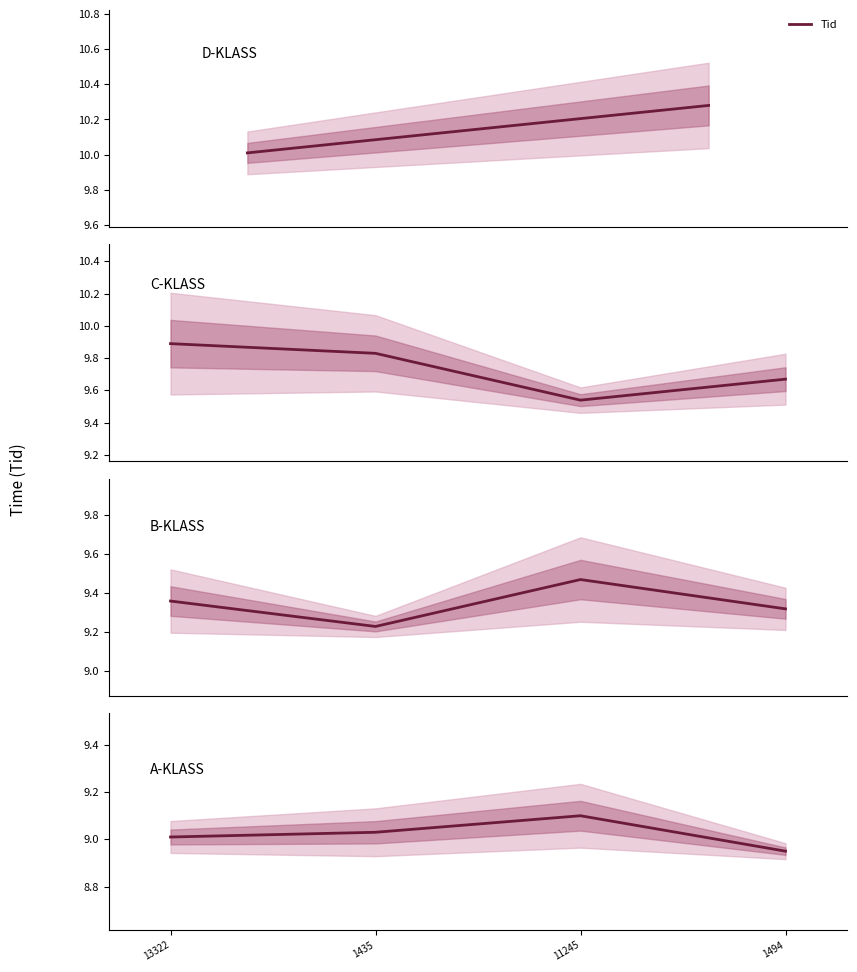

What is the label of the 1st point from the right?

1494